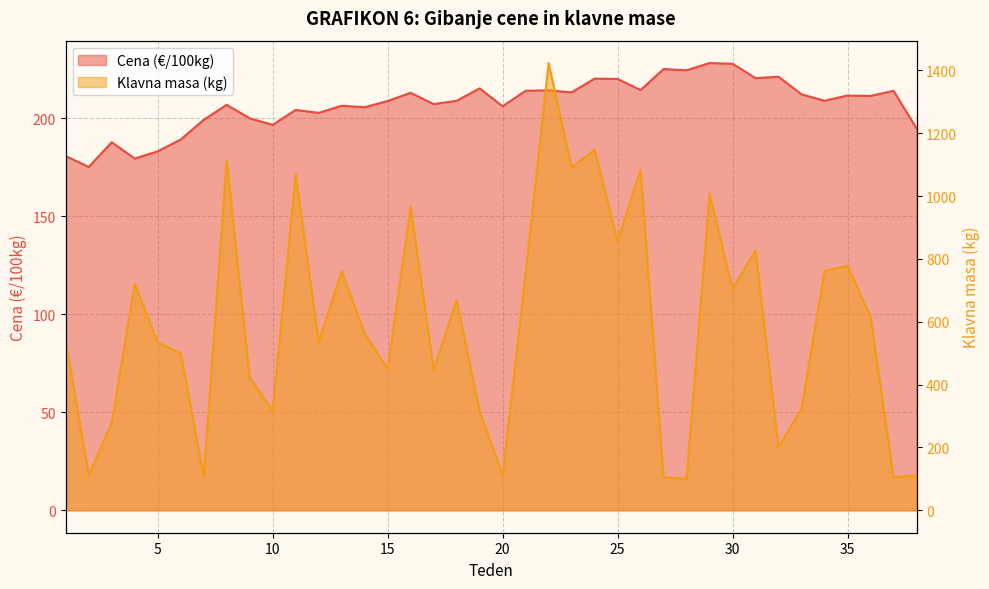

What is the smallest value displayed?

100.0